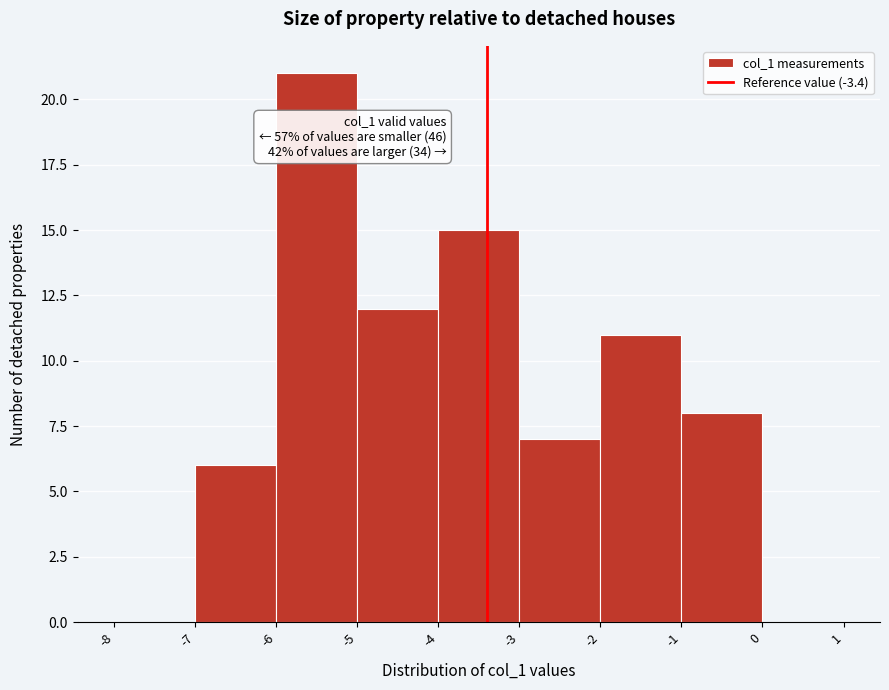

Over which range of the x-axis is the bar tallest?

-6 to -5